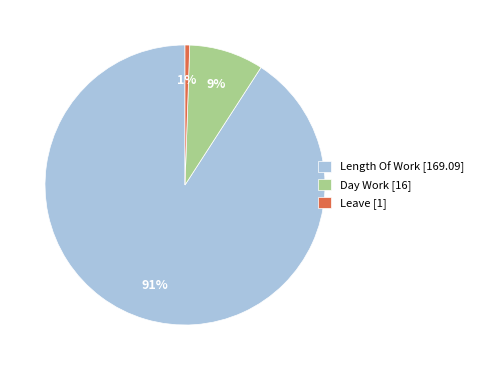

Count the number of slices in the pie.

3